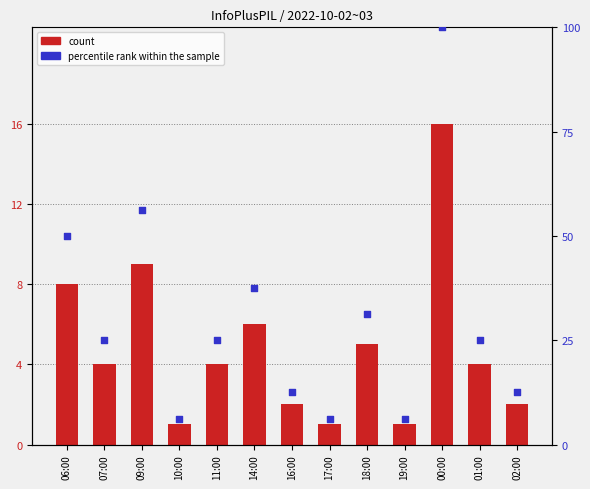

At how many categories does at least one series exceed 24?

8